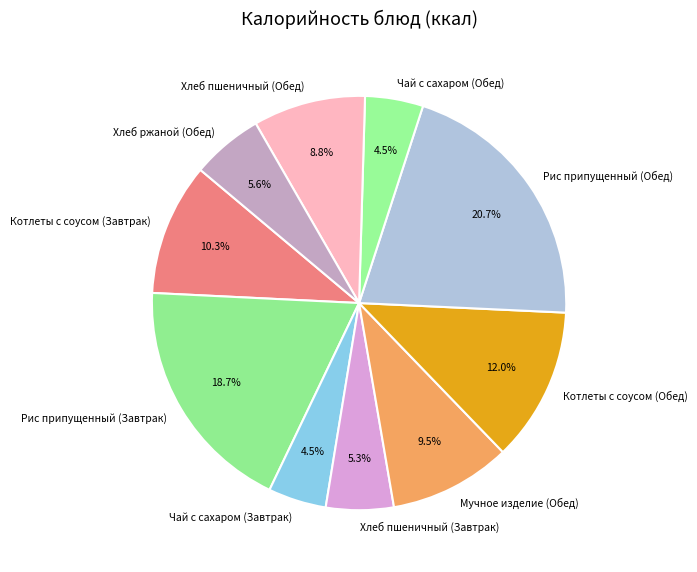

Does Мучное изделие (Обед) account for over 50% of the chart?

No